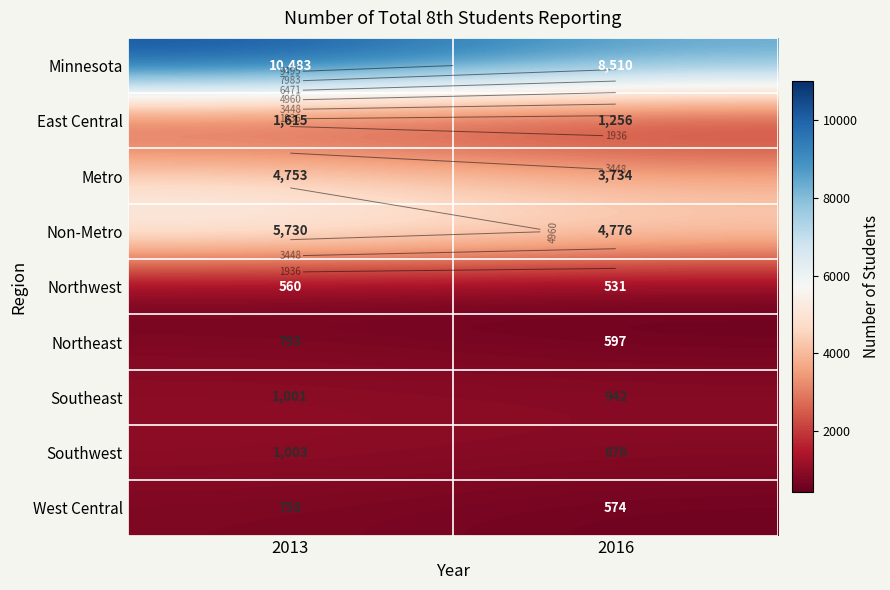

What is the total value across all series at 2013?

26696